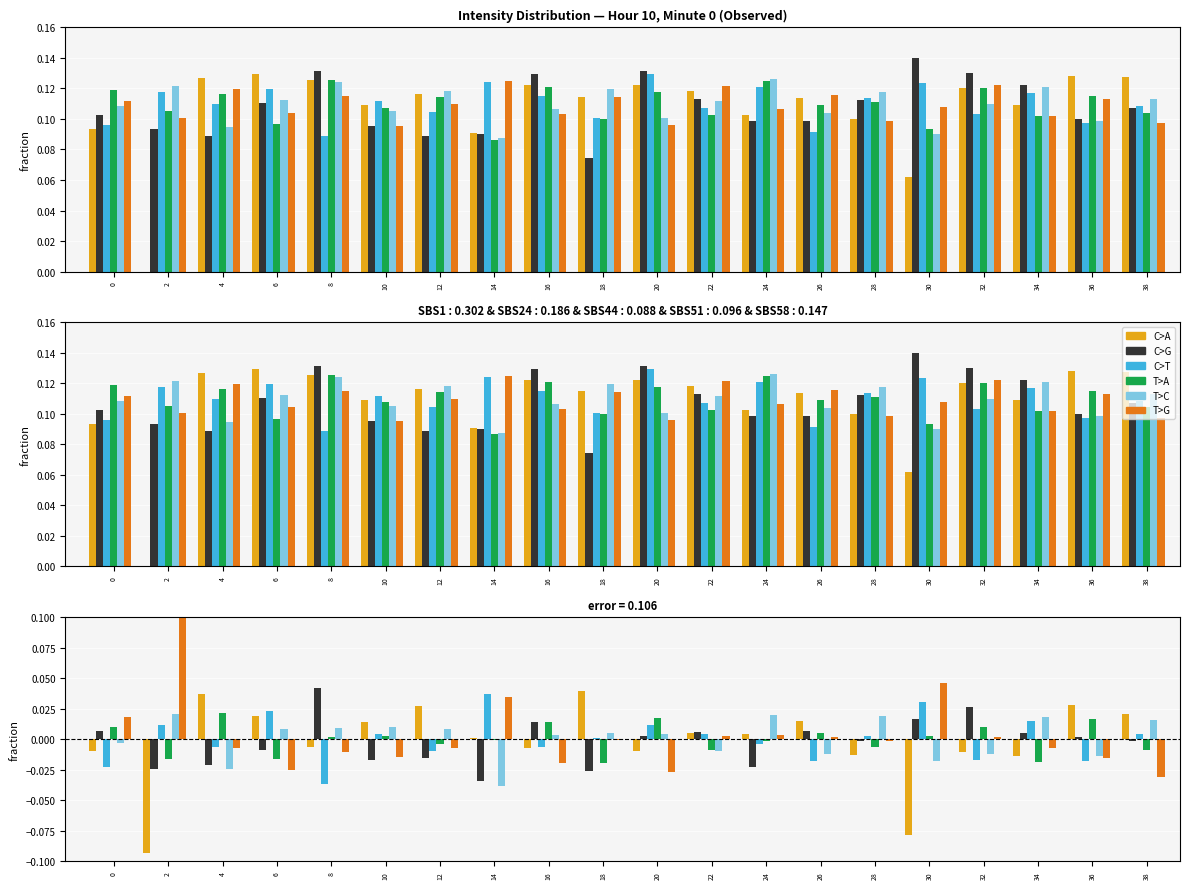

At how many categories does at least one series exceed 0?

20